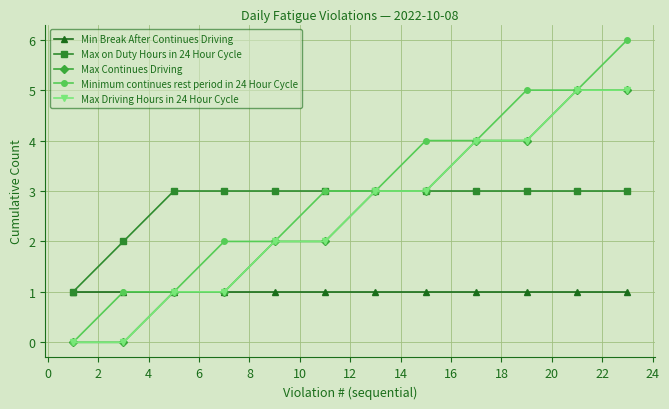

Which series has the largest range (max minus min)?

Minimum continues rest period in 24 Hour Cycle